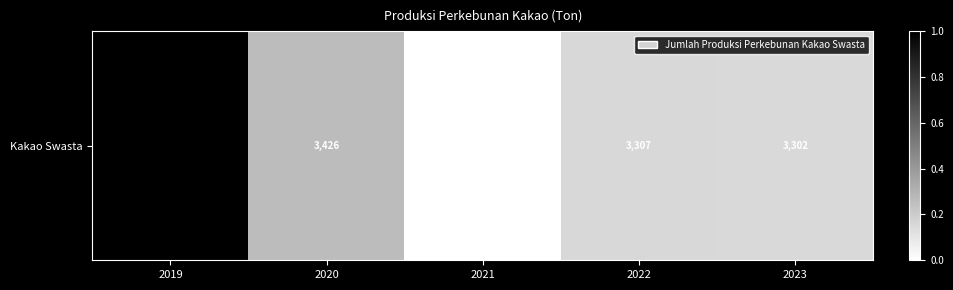

List the labels in order of value, smallest first.

2021, 2023, 2022, 2020, 2019